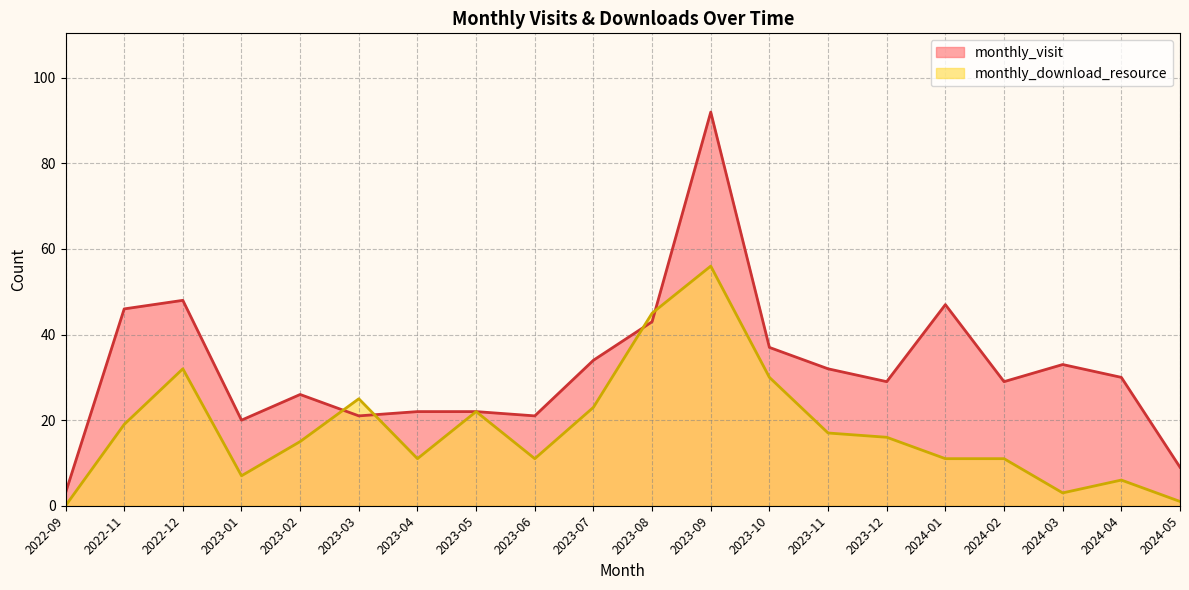

At which category is the sum across all series the highest?

2023-09